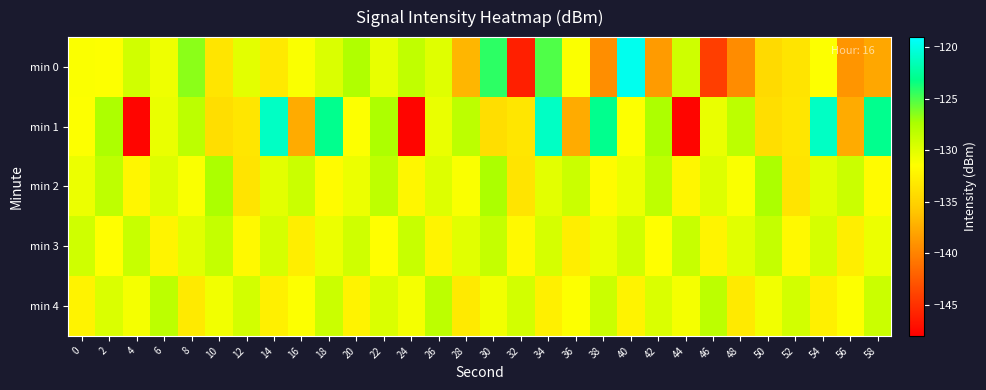

Which series changed the most between 18 and 34?

min 0